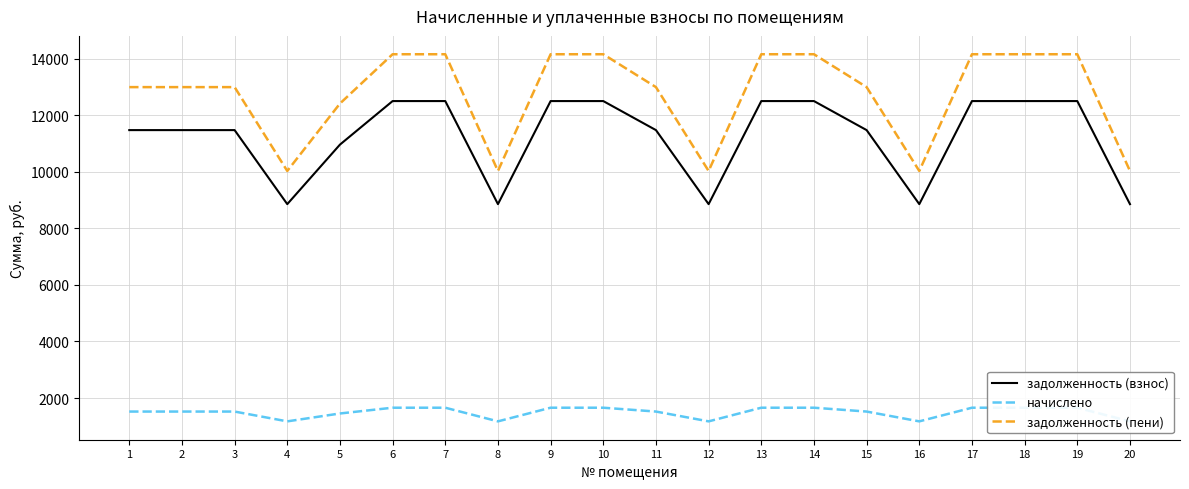

What is the average value of the задолженность (пени) series?

12752.5